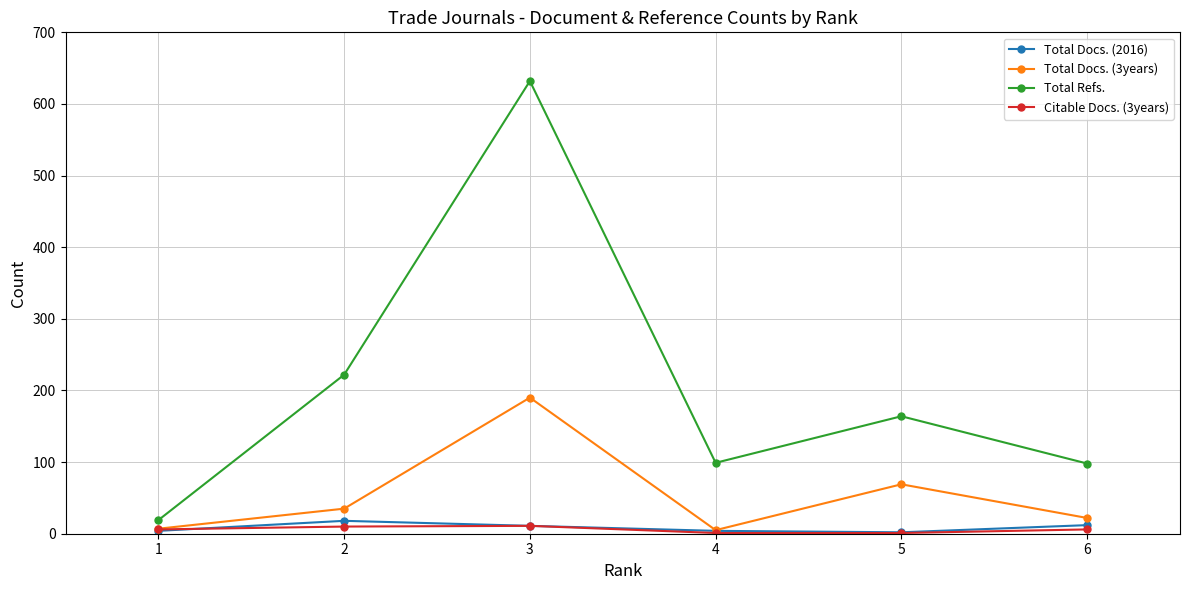

What is the value of the Total Docs. (3years) point at the 5th from the left?

69